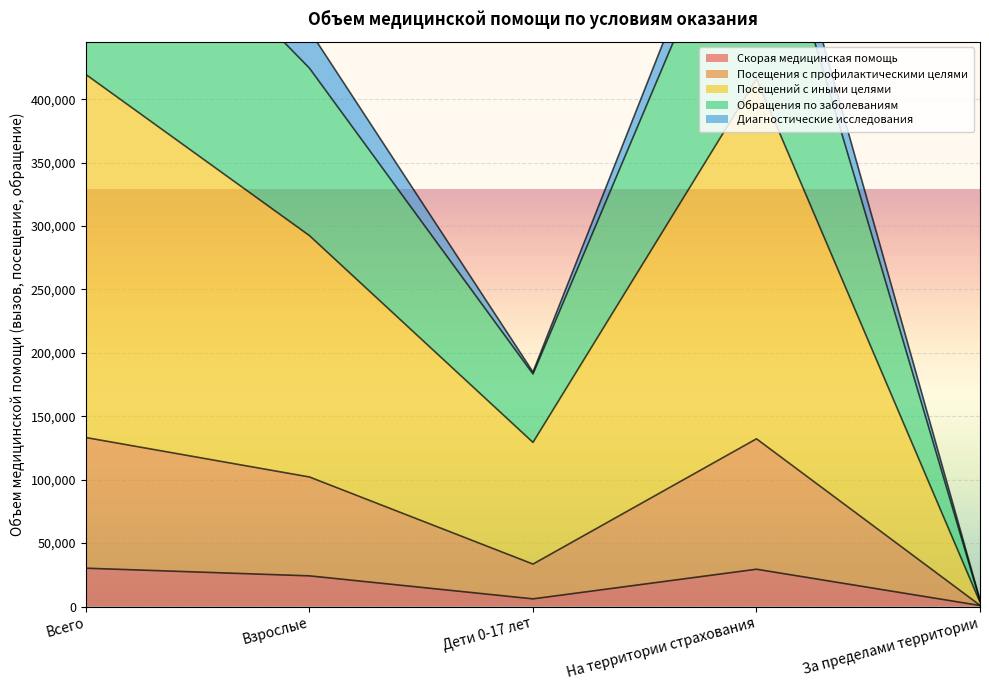

Is it true that Посещения с профилактическими целями equals 984 at За пределами территории?

True